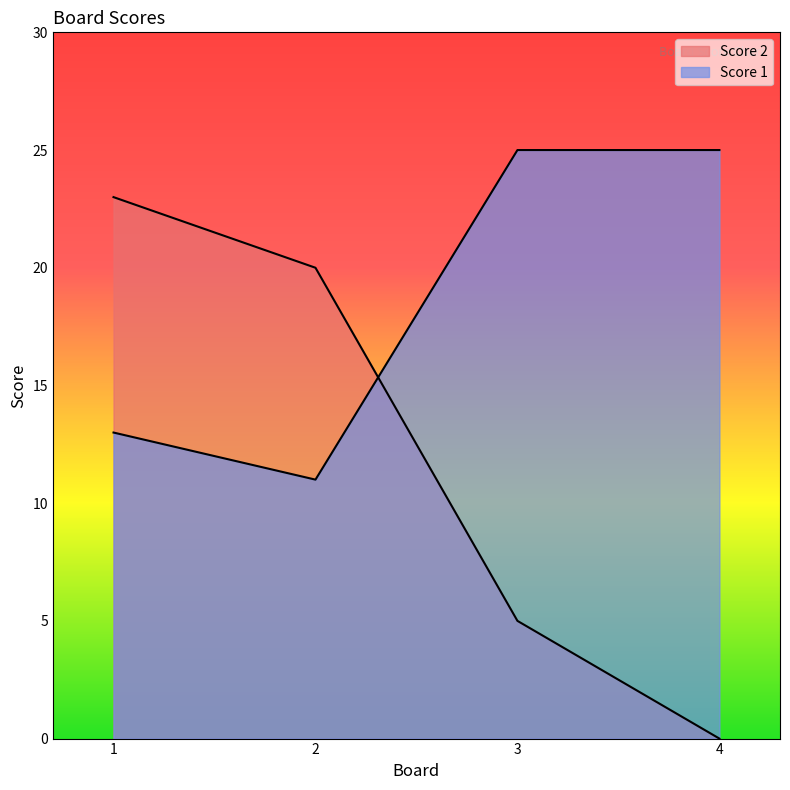

How many series are shown in this chart?

2